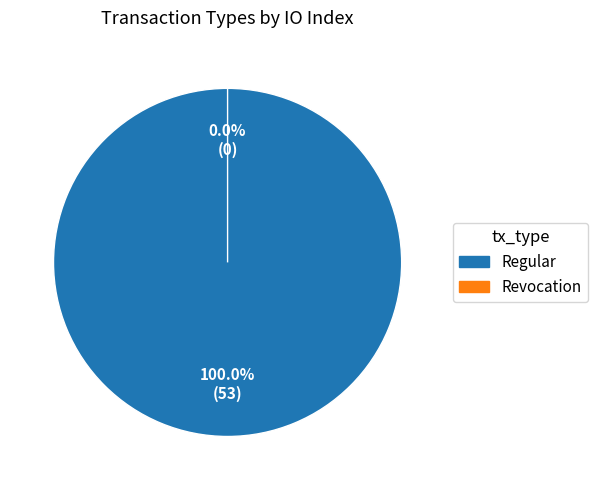

Does any single category account for the majority?

Yes